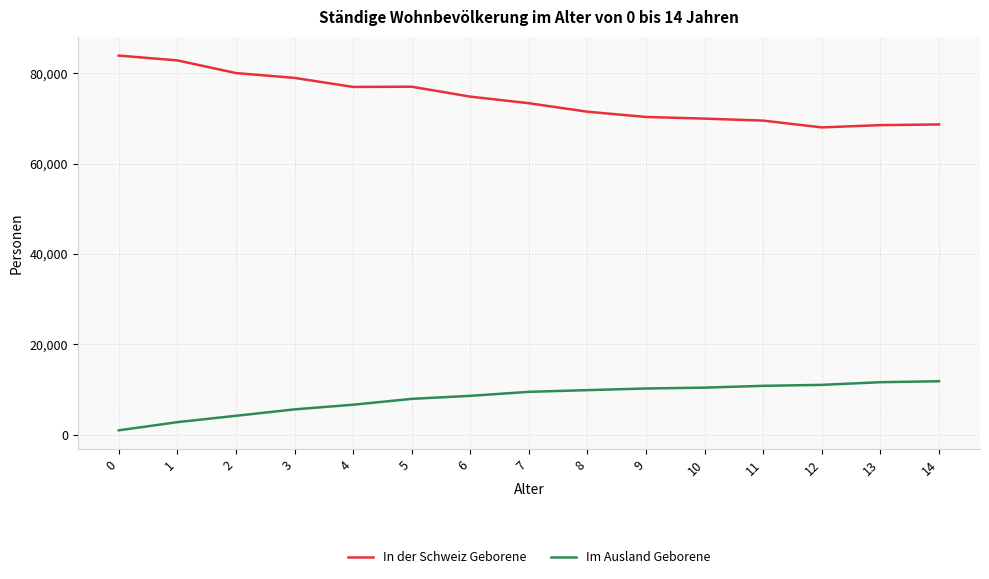

What is the sum of all Im Ausland Geborene values?

122163